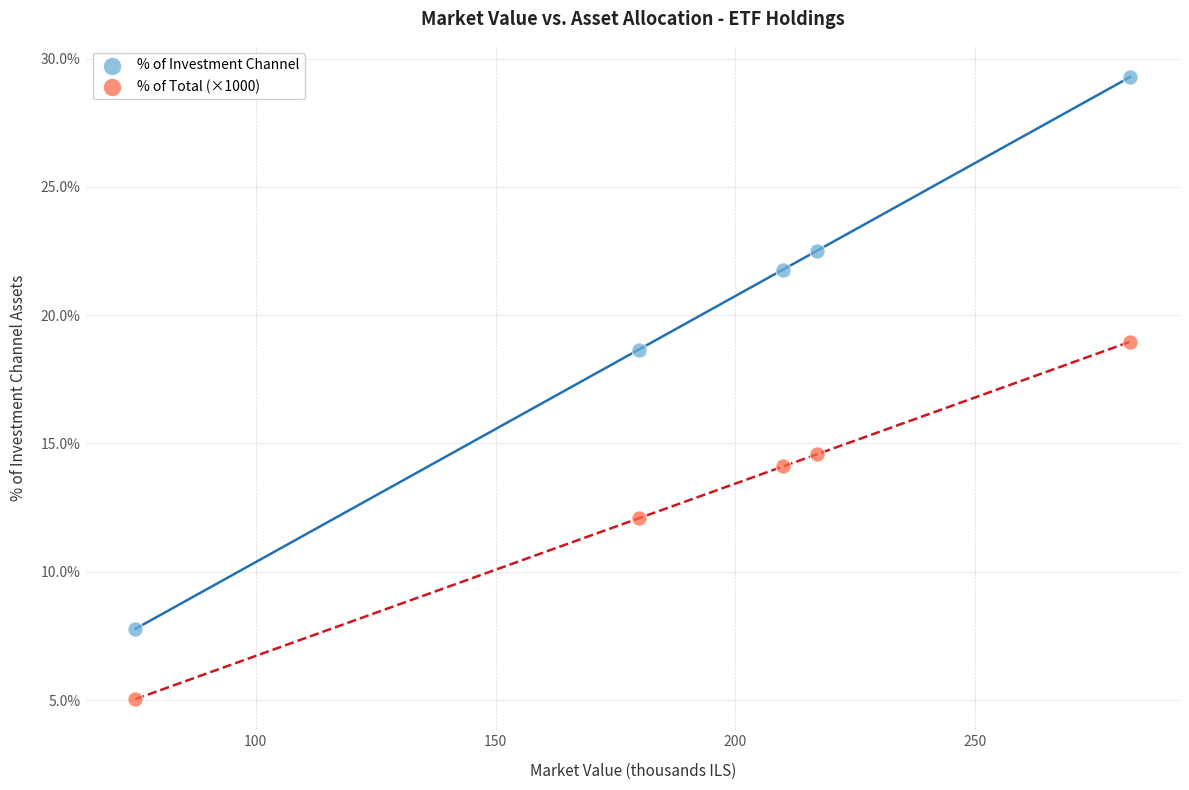

Which series has the widest spread of Y values?

% of Investment Channel